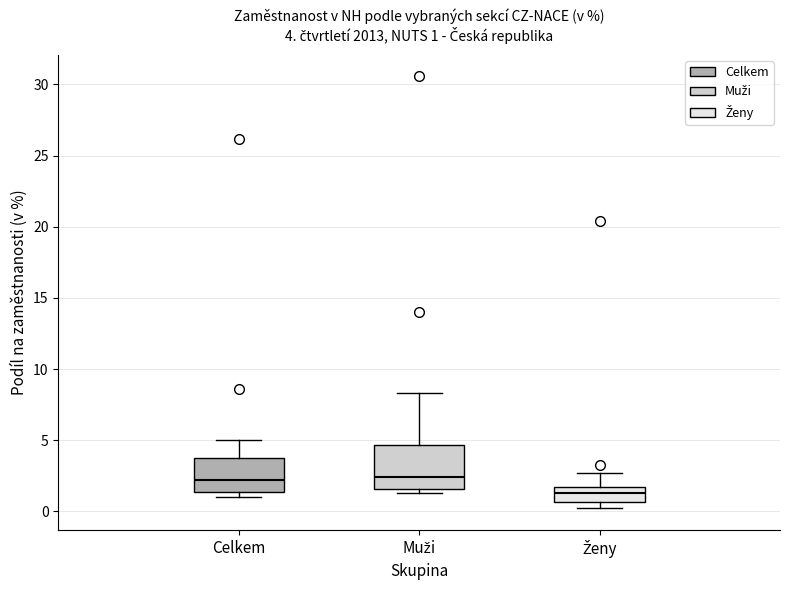

Which box is the tallest, from its lower edge to its upper edge?

Muži